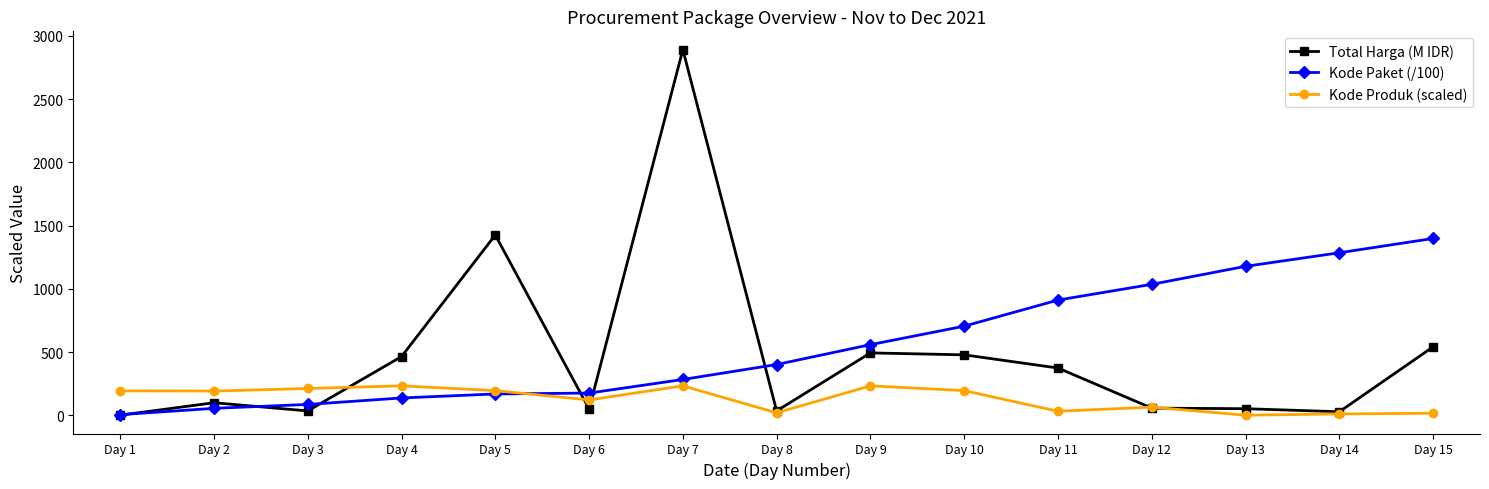

At which category does Total Harga (M IDR) reach its first local valley?

Day 3